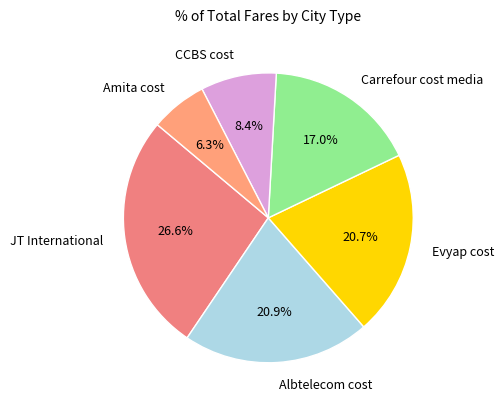

Which category has the biggest portion of the pie?

JT International